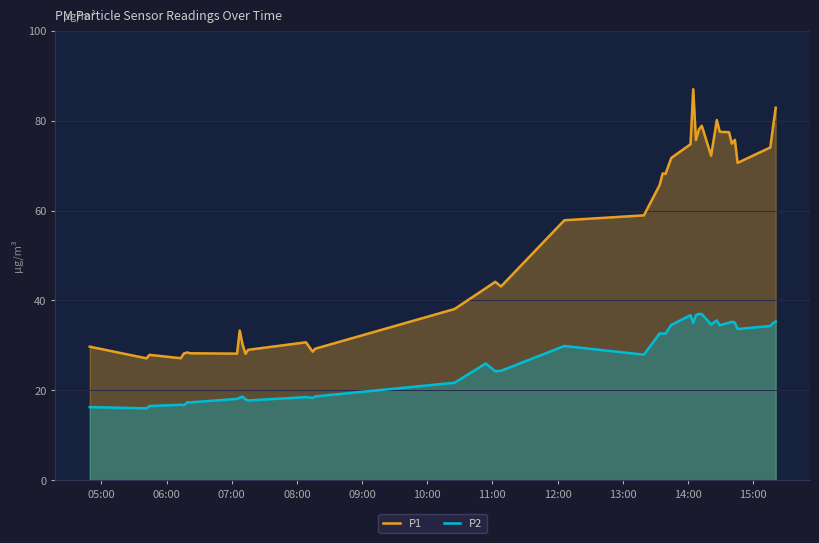

What are all the series names shown in the legend?

P1, P2